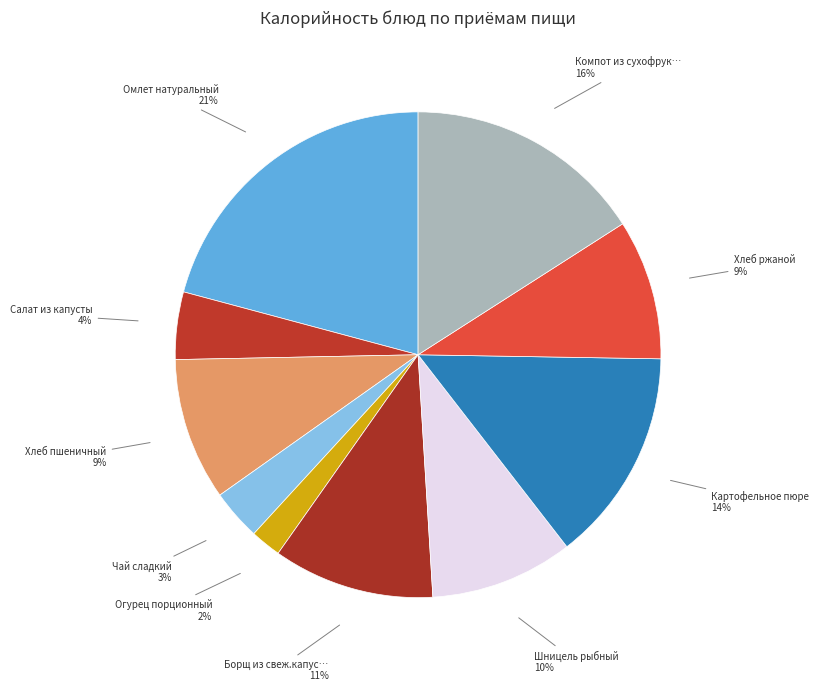

Rank the categories by value from highest to lowest.

Омлет натуральный, Компот из сухофруктов, Картофельное пюре, Борщ из свеж.капусты на мк/б со сметаной, Шницель рыбный, Хлеб пшеничный, Хлеб ржаной, Салат из капусты, Чай сладкий, Огурец порционный